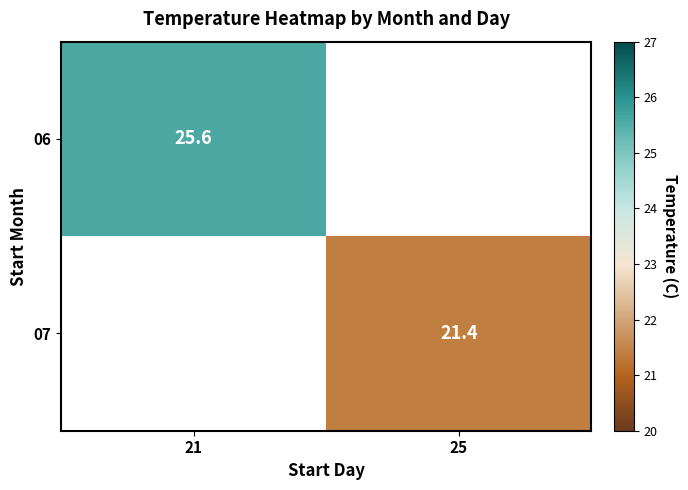

True or false: 06 has a value of 11.8 at 21.

False